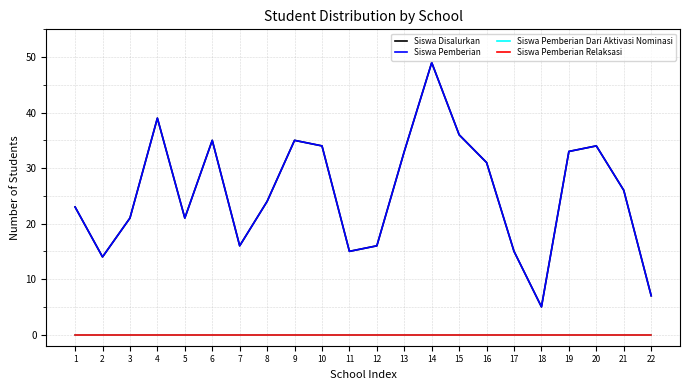

Does the chart display data point markers on the line(s)?

No